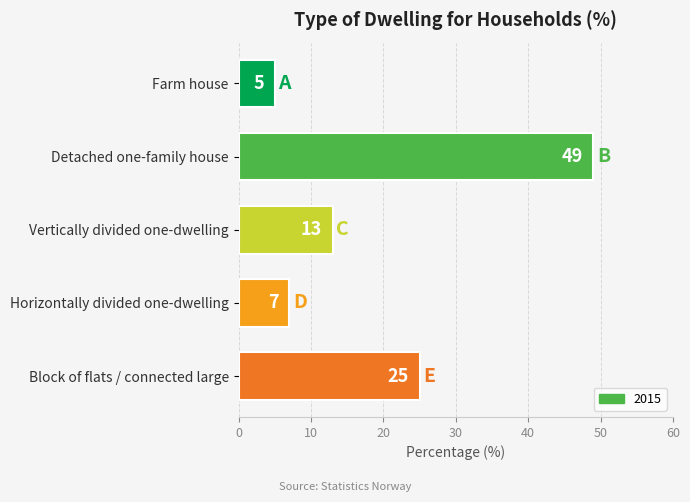

Reading top to bottom, what are all the values shown in this chart?

Farm house=5	Detached one-family house=49	Vertically divided one-dwelling=13	Horizontally divided one-dwelling=7	Block of flats / connected large=25